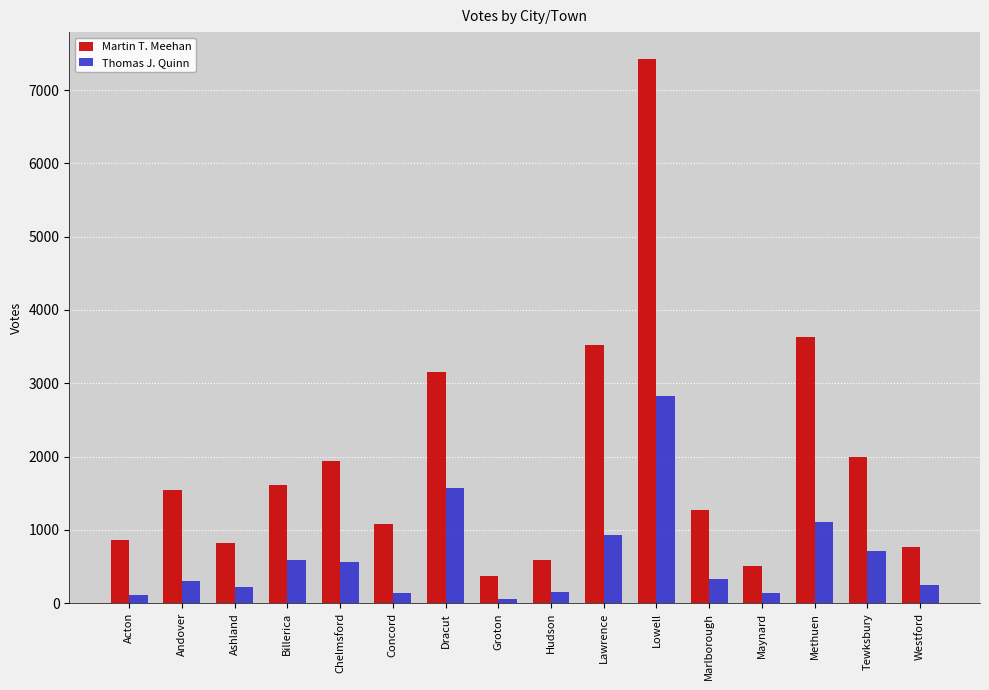

List the series in order of their peak value, highest first.

Martin T. Meehan, Thomas J. Quinn